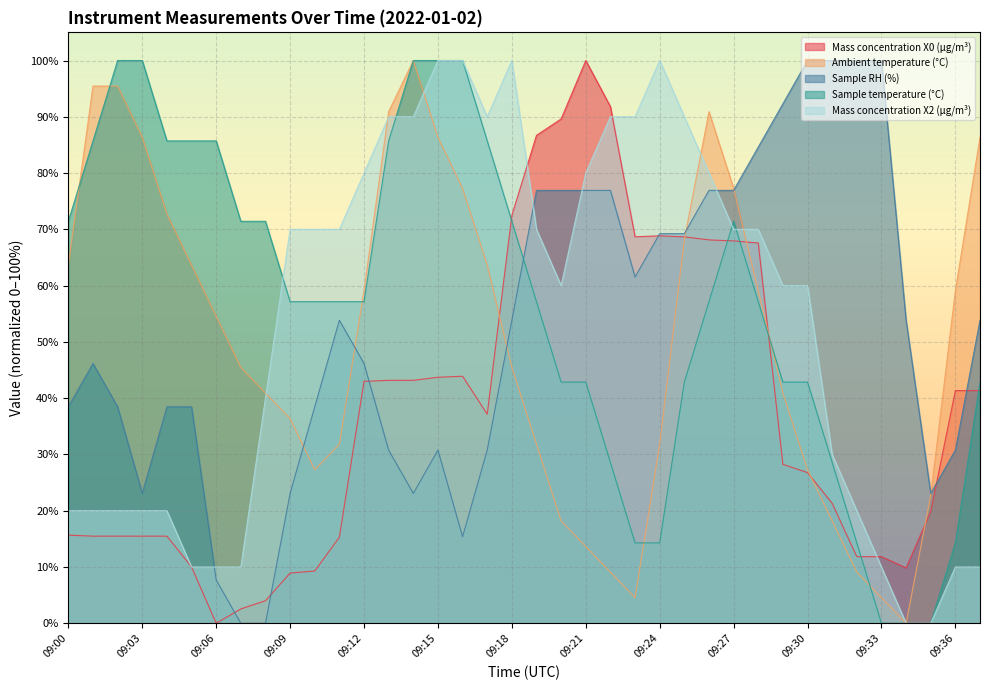

What are all the series names shown in the legend?

Mass concentration X0 (μg/m³), Ambient temperature (°C), Sample RH (%), Sample temperature (°C), Mass concentration X2 (μg/m³)